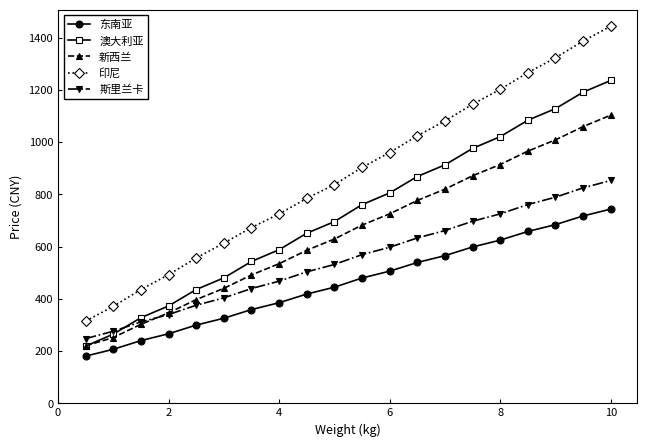

How many distinct data groups are displayed?

5